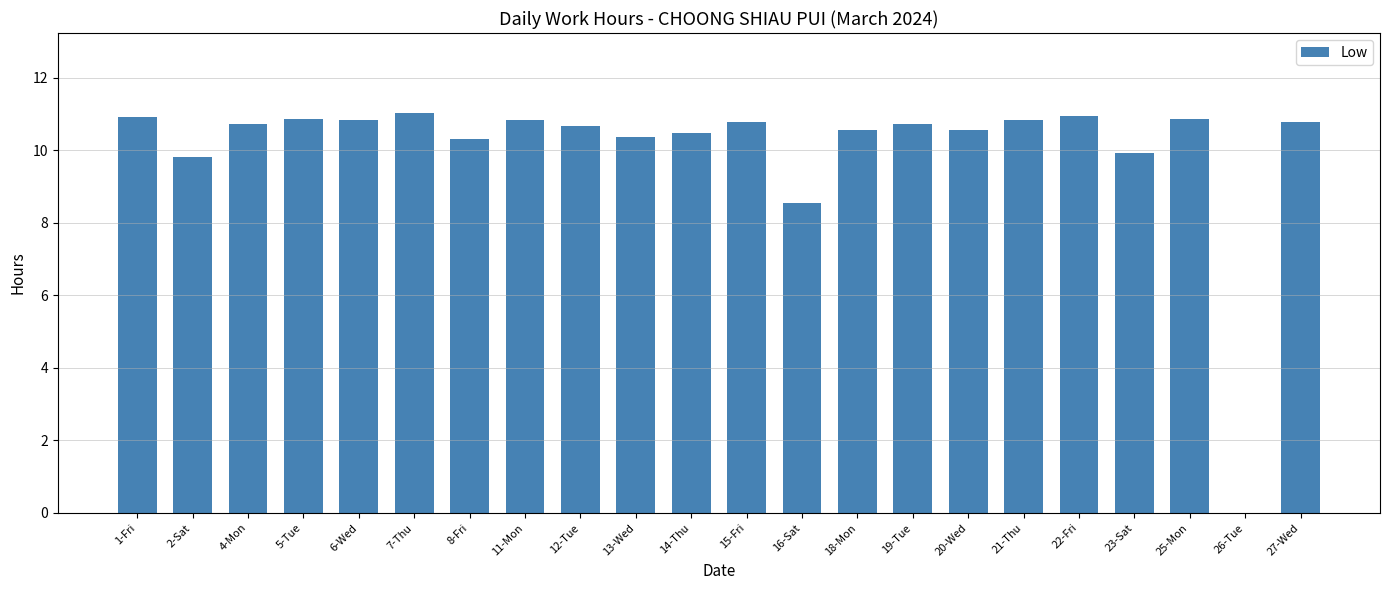

What is the approximate value at 1-Fri?

10.9